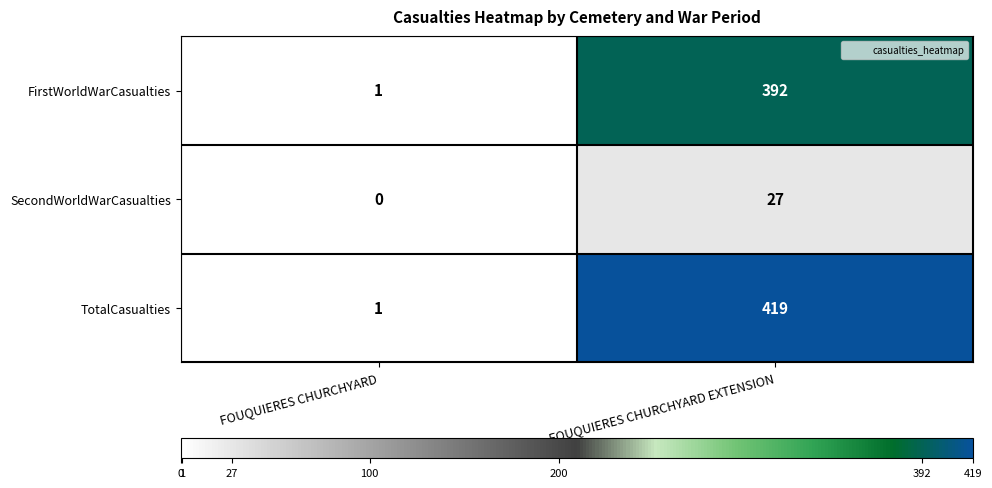

Reading right to left, list all the values displayed in this chart.

FirstWorldWarCasualties: FOUQUIERES CHURCHYARD EXTENSION=392	FOUQUIERES CHURCHYARD=1
SecondWorldWarCasualties: FOUQUIERES CHURCHYARD EXTENSION=27	FOUQUIERES CHURCHYARD=0
TotalCasualties: FOUQUIERES CHURCHYARD EXTENSION=419	FOUQUIERES CHURCHYARD=1